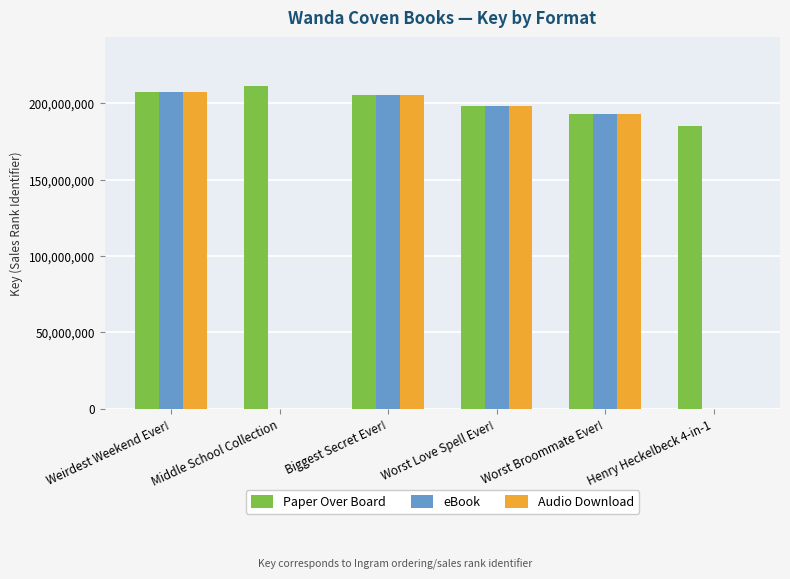

Is it true that Paper Over Board equals 326784062 at Henry Heckelbeck 4-in-1?

False